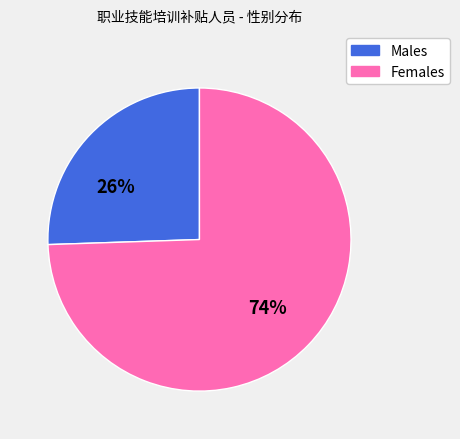

Is there any slice that represents more than half of the pie?

Yes